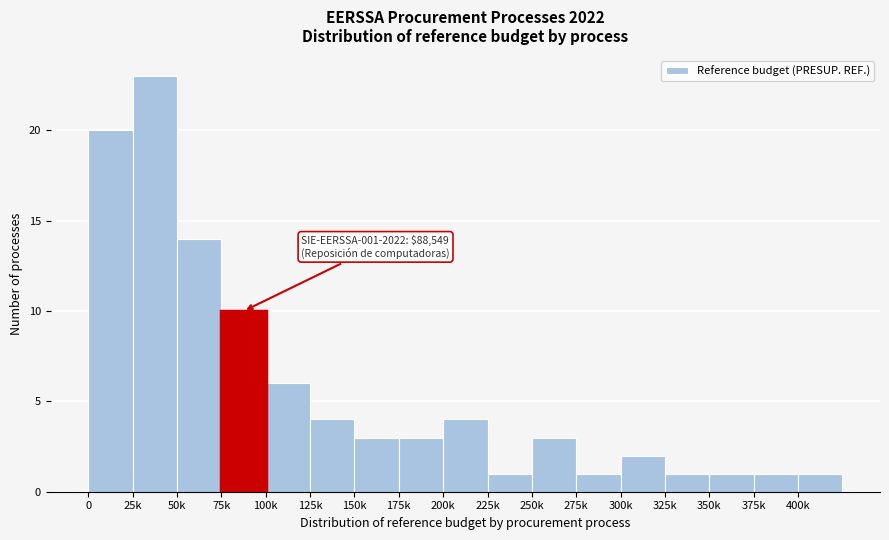

Reading left to right, extract all data points from this chart.

0=20	25k=23	50k=14	75k=10	100k=6	125k=4	150k=3	175k=3	200k=4	225k=1	250k=3	275k=1	300k=2	325k=1	350k=1	375k=1	400k=1